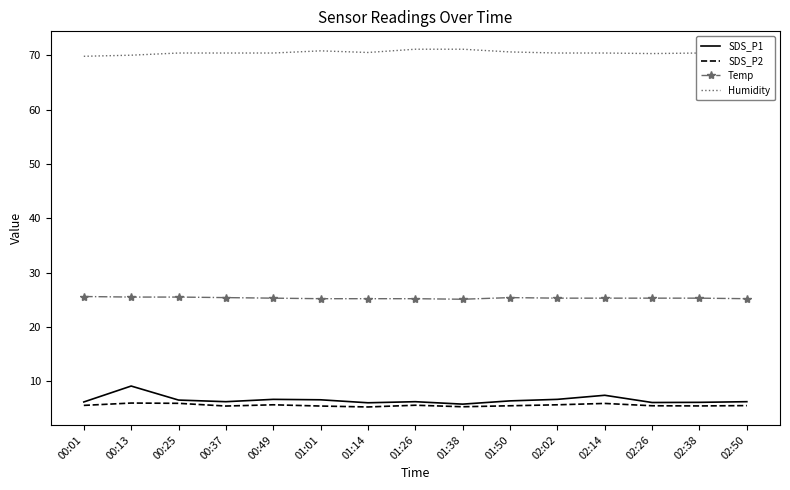

True or false: Temp and SDS_P2 intersect in this chart.

False